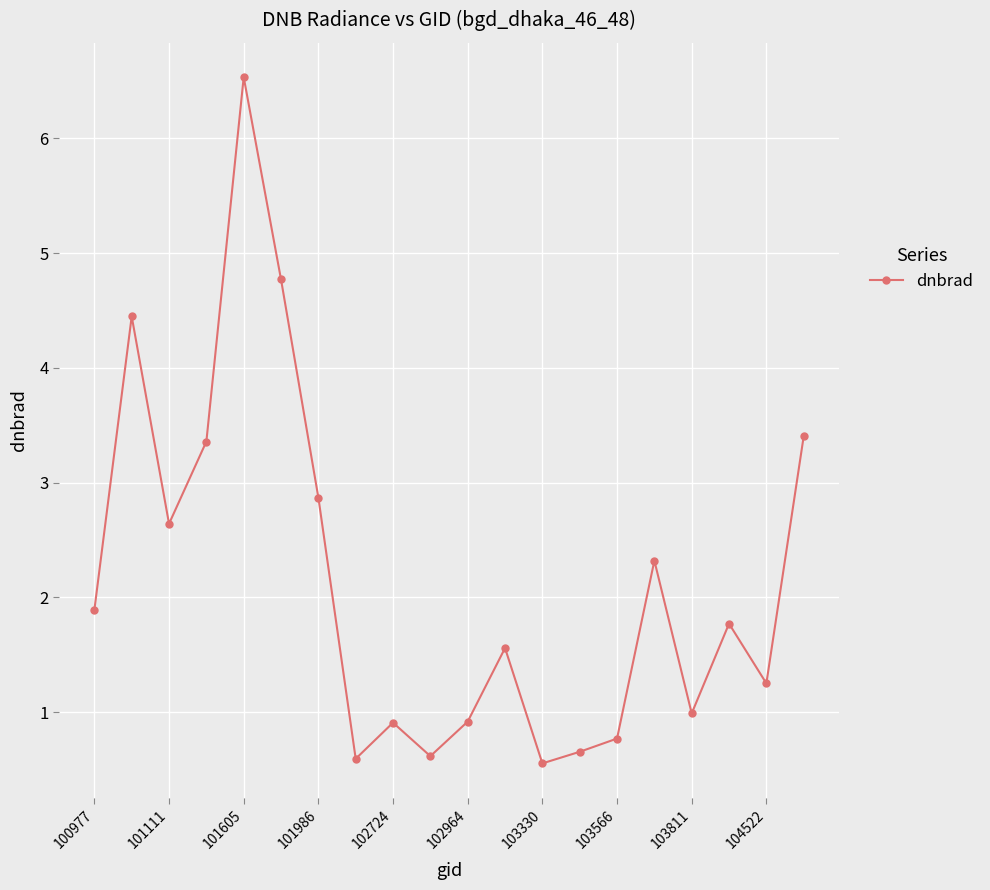

What is the difference between the second highest and minimum values?

4.2